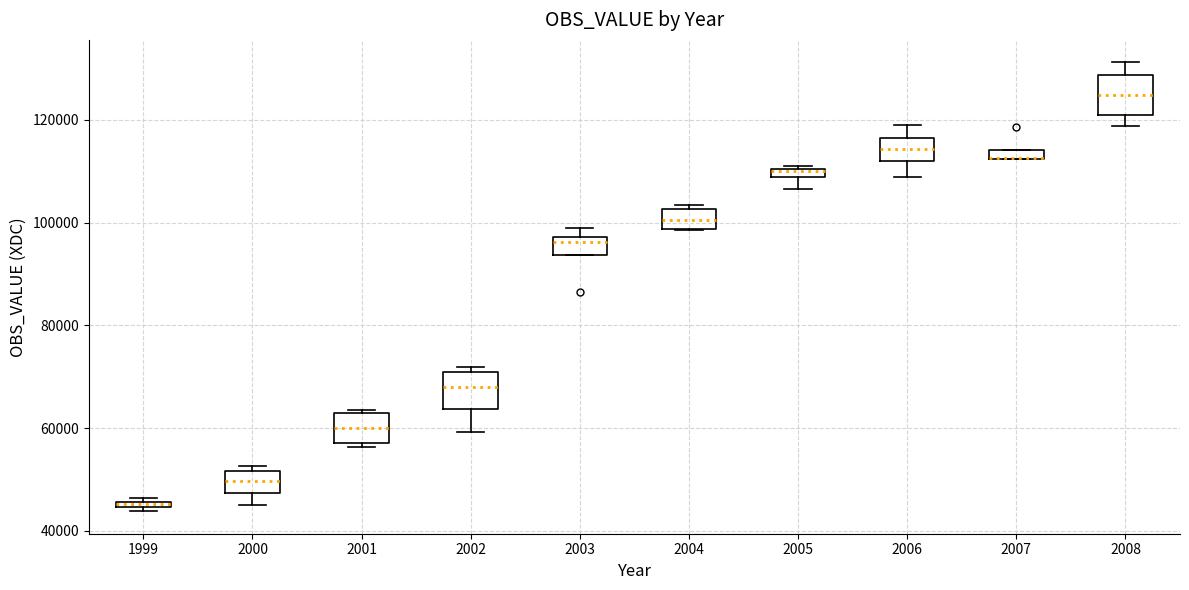

Where does the median line of the box at x = 2004 sit on the y-axis? The values are not printed on the chart, so give them approximately, as read against the axis.

100000